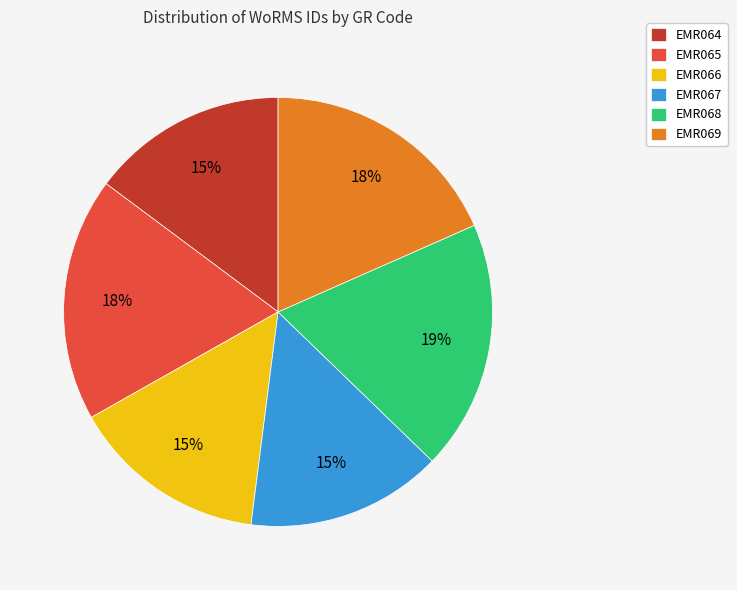

How many slices are in this pie chart?

6